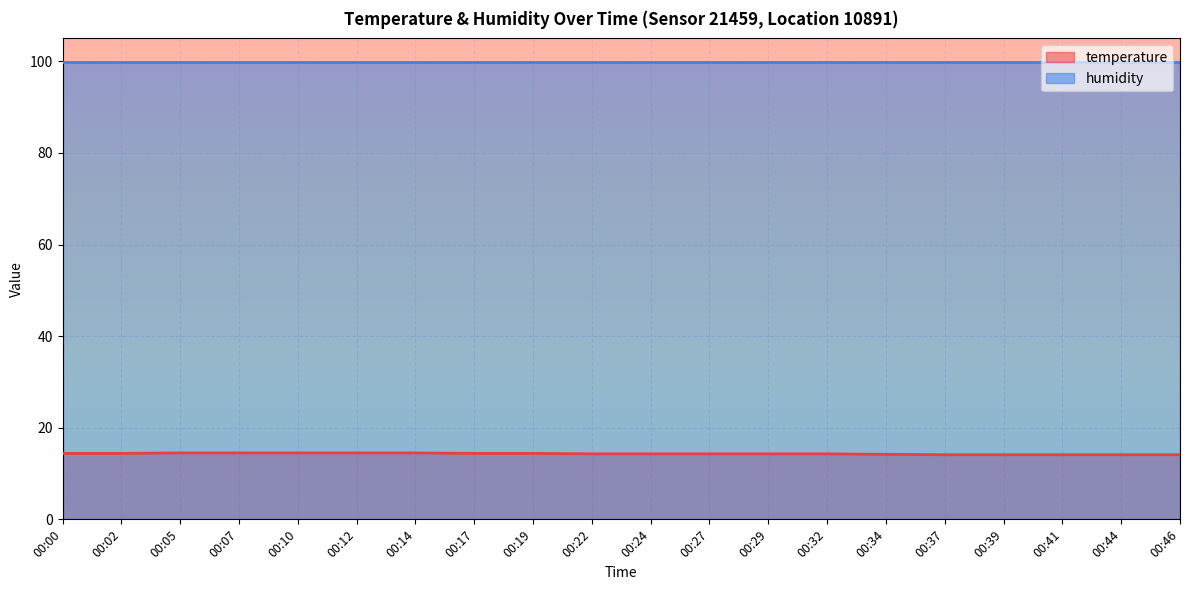

What is the value of the 1st point from the left?

14.4